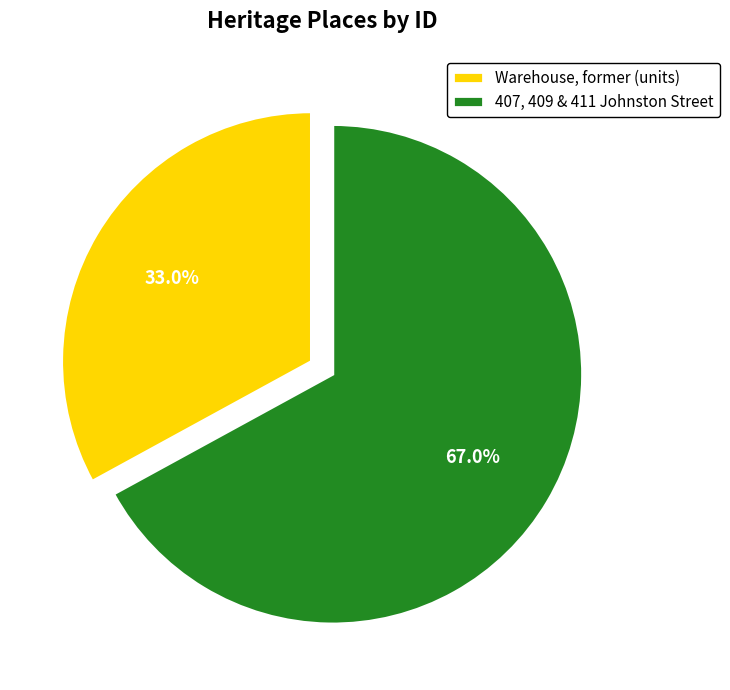

How much of the chart is everything except 407, 409 & 411 Johnston Street?

33.0%